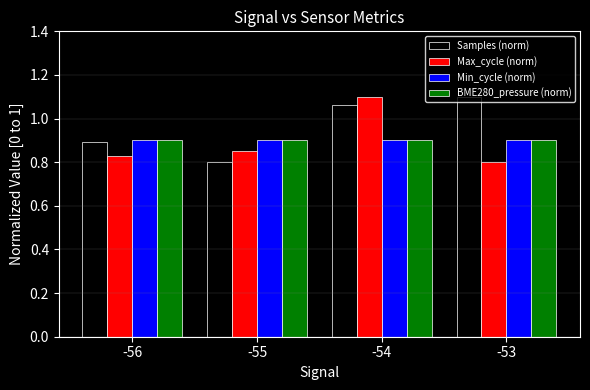

The BME280_pressure (norm) series shows 0.2 at -53. True or false?

False